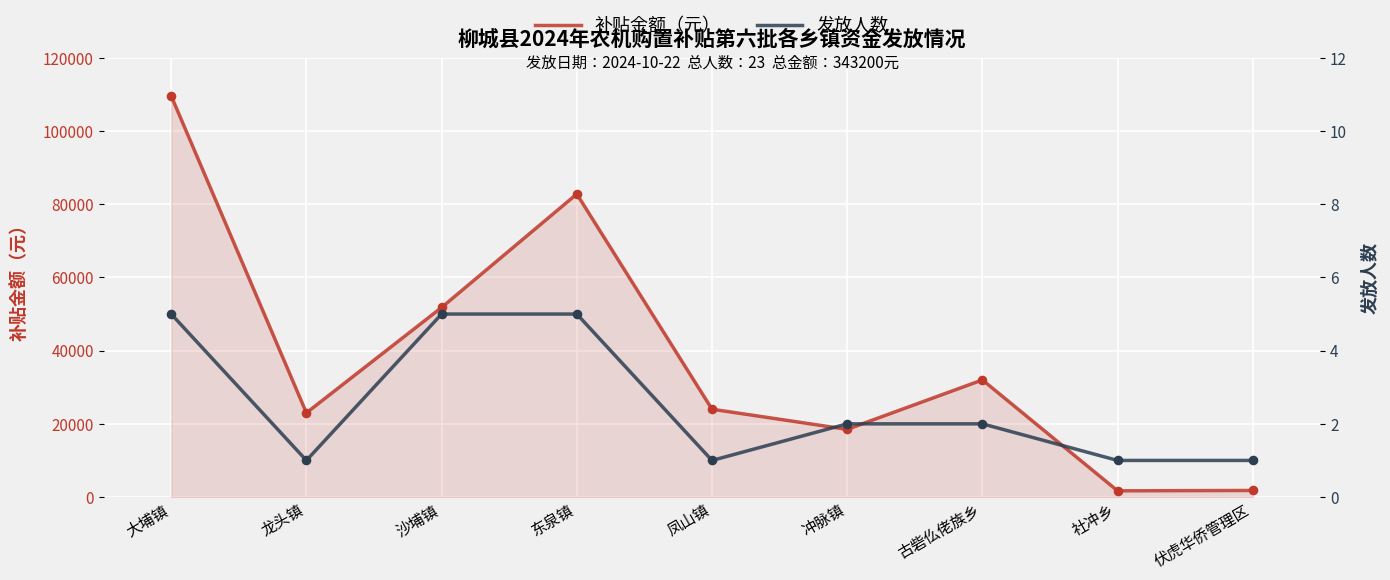

Which series reaches the maximum Y coordinate?

补贴金额（元）